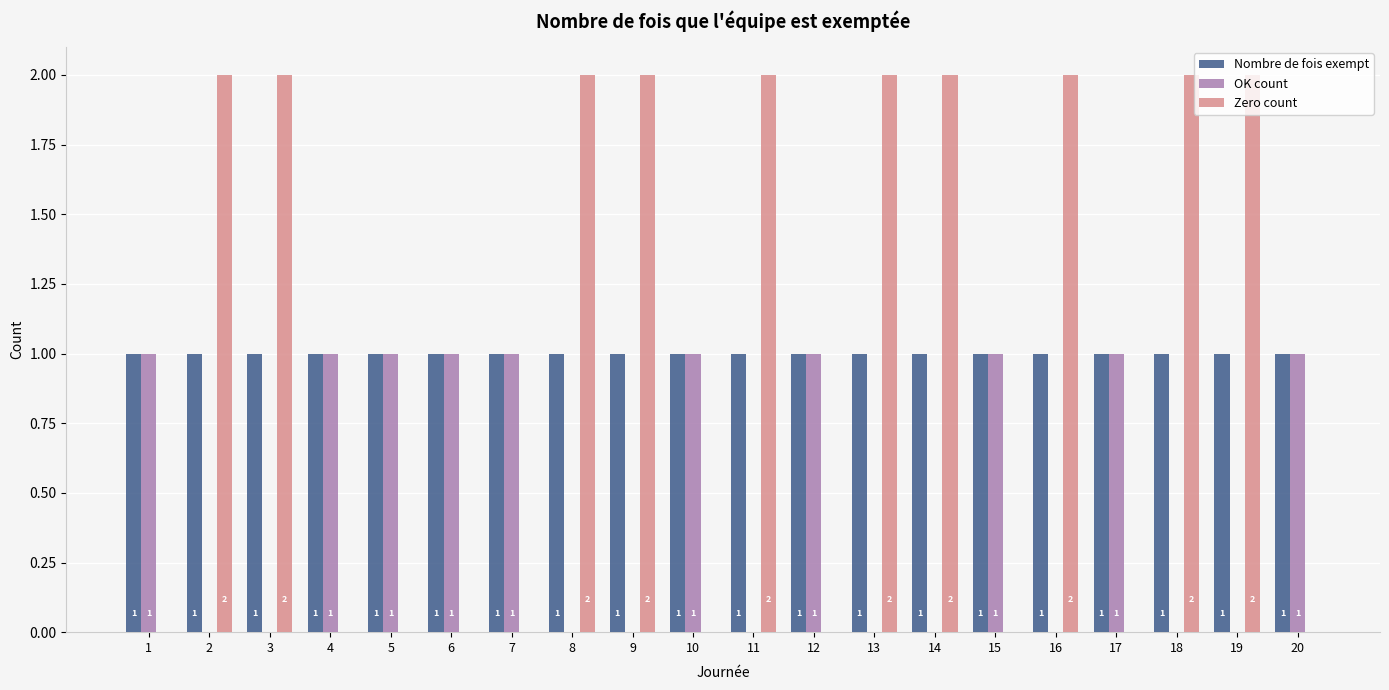

Reading left to right, what are all the values shown in this chart?

Nombre de fois exempt: 1	1	1	1	1	1	1	1	1	1	1	1	1	1	1	1	1	1	1	1
OK count: 1	0	0	1	1	1	1	0	0	1	0	1	0	0	1	0	1	0	0	1
Zero count: 0	2	2	0	0	0	0	2	2	0	2	0	2	2	0	2	0	2	2	0